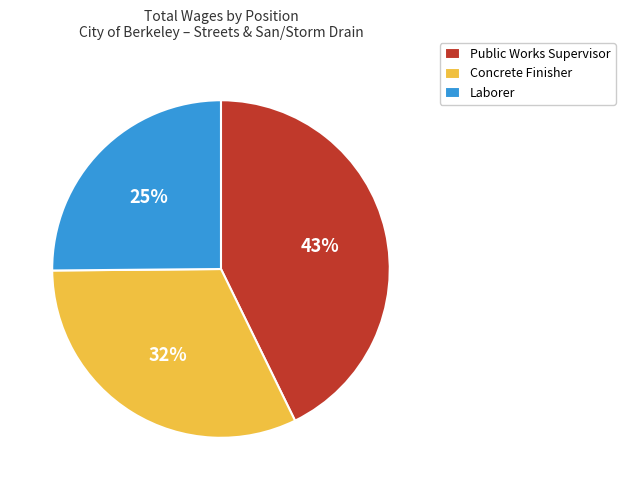

To the nearest percent, what portion does Laborer represent?

25%